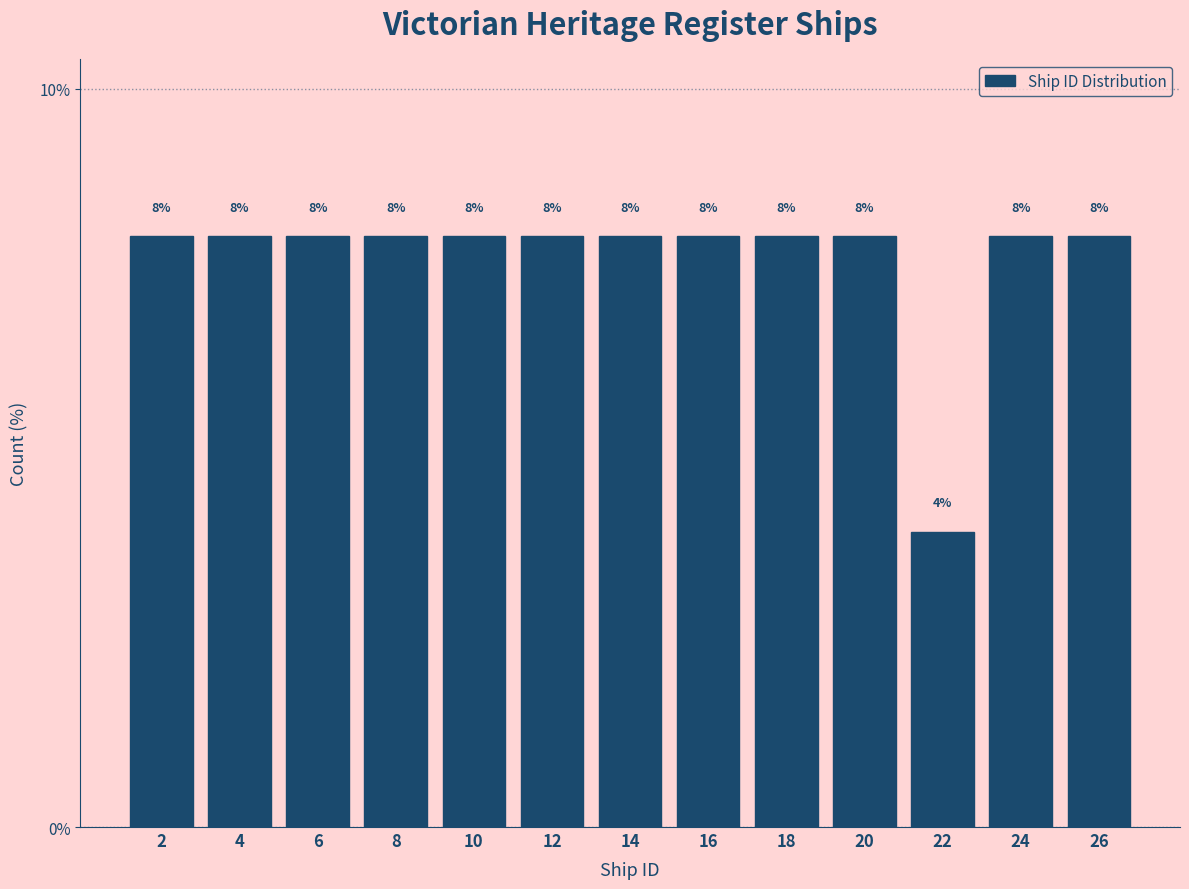

Reading left to right, list every bar in this chart as the range it spans on the x-axis followed by its height.

1 to 3: 8
3 to 5: 8
5 to 7: 8
7 to 9: 8
9 to 11: 8
11 to 13: 8
13 to 15: 8
15 to 17: 8
17 to 19: 8
19 to 21: 8
21 to 23: 4
23 to 25: 8
25 to 27: 8